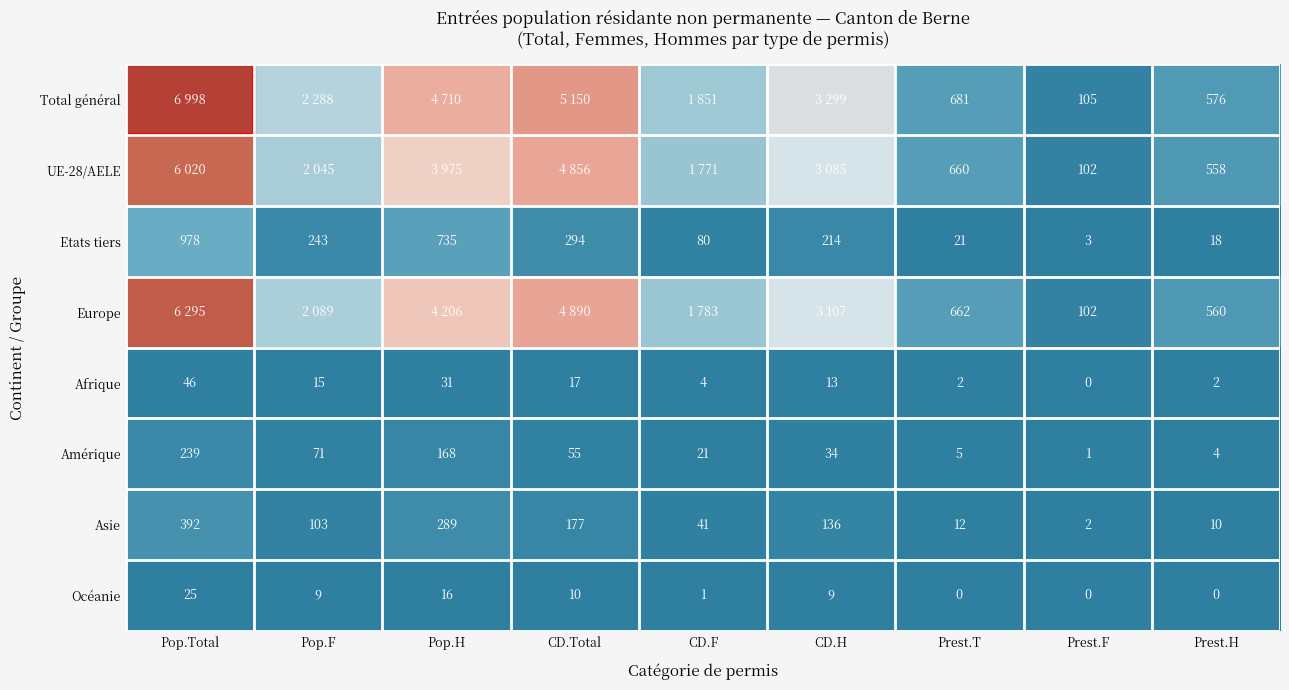

What is the difference between the maximum and minimum values in the Afrique series?

46